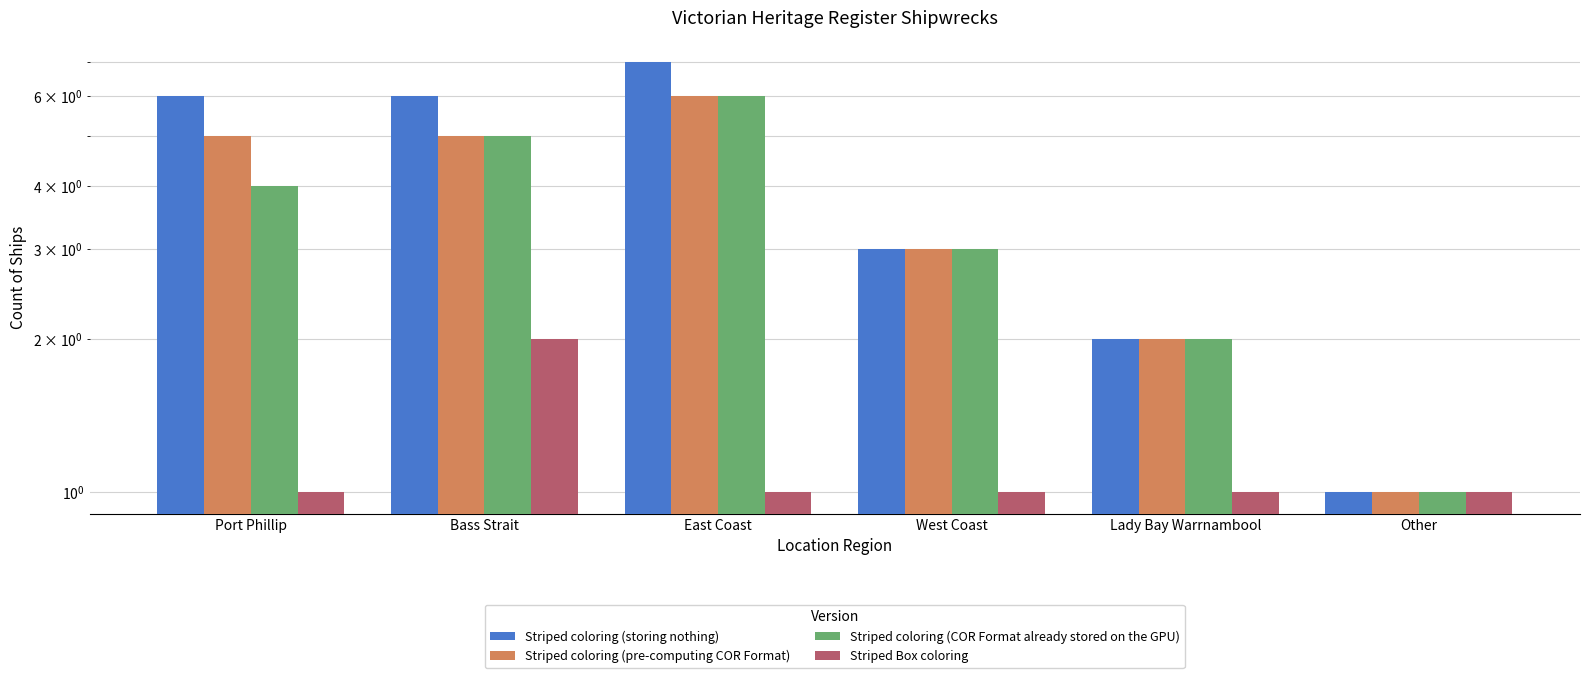

What value does the Striped coloring (storing nothing) series have at Port Phillip?

6